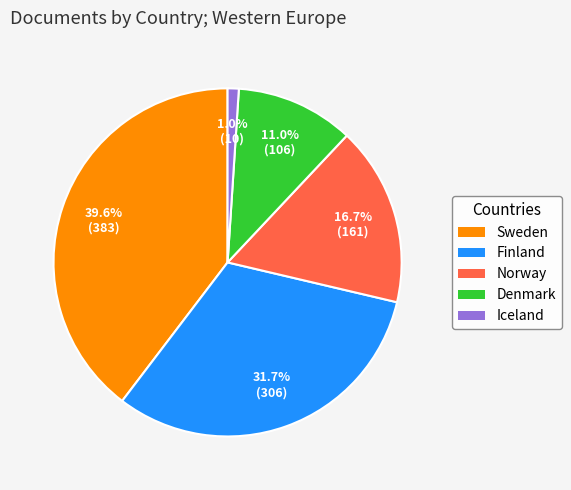

What is the smallest slice in the pie chart?

Iceland